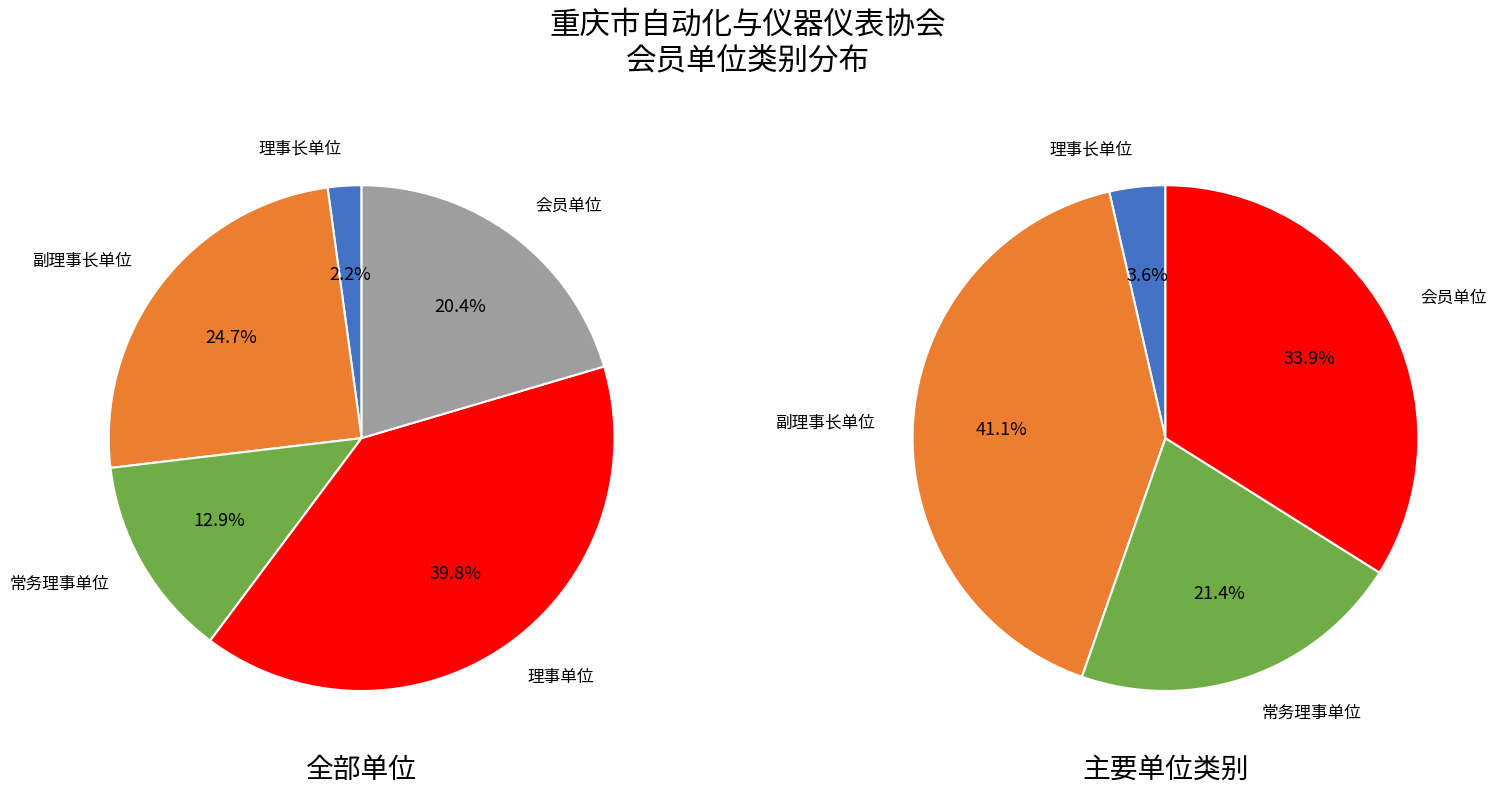

Which category has the biggest portion of the pie?

理事单位